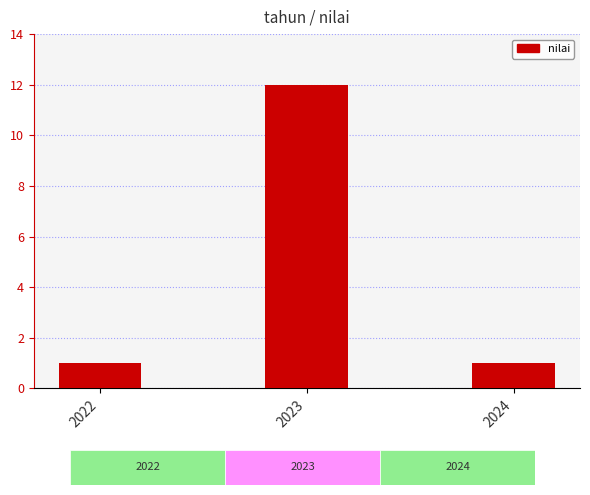

Read the value at 2023.

12